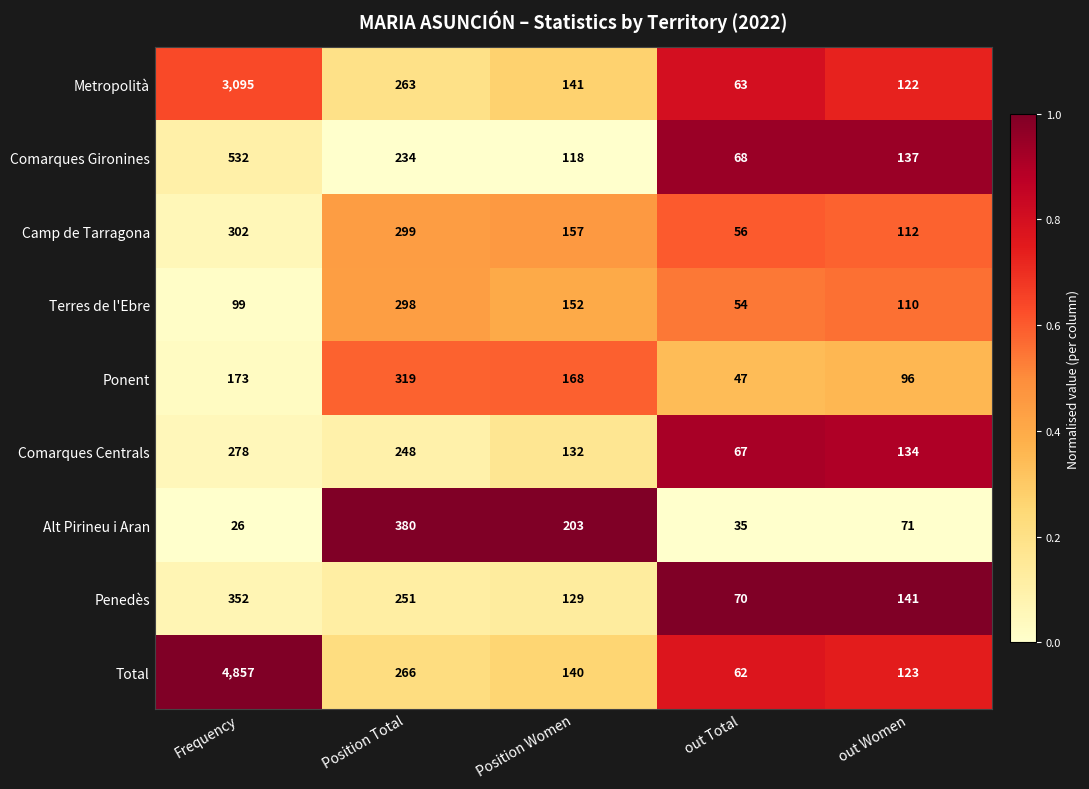

Count the number of categories in the chart.

5